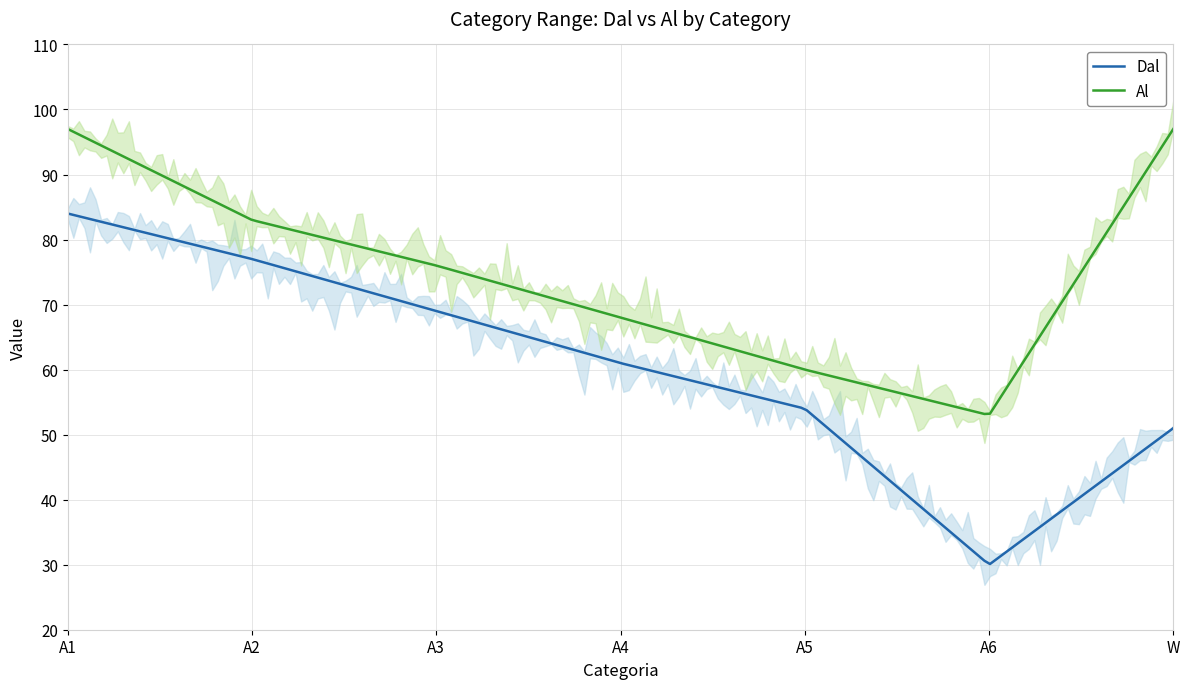

What is the value of the Al point at the 7th from the left?

97